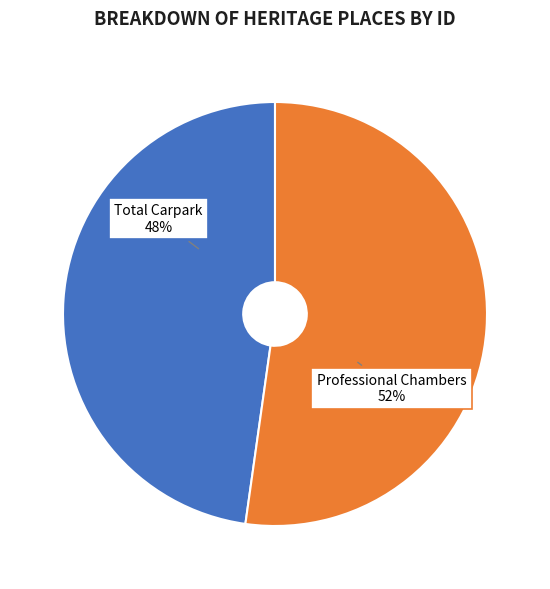

Is there any slice that represents more than half of the pie?

Yes